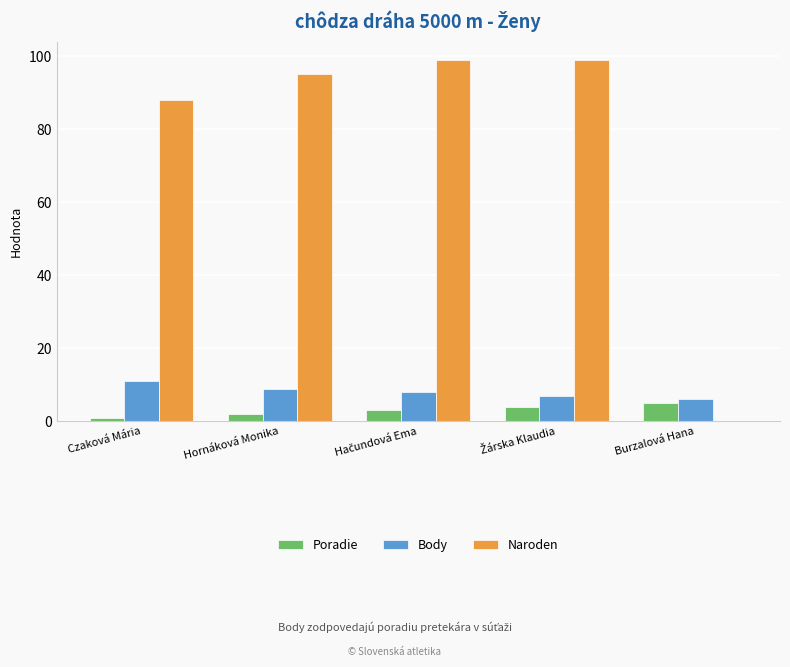

What value does the Body series have at Hornáková Monika?

9